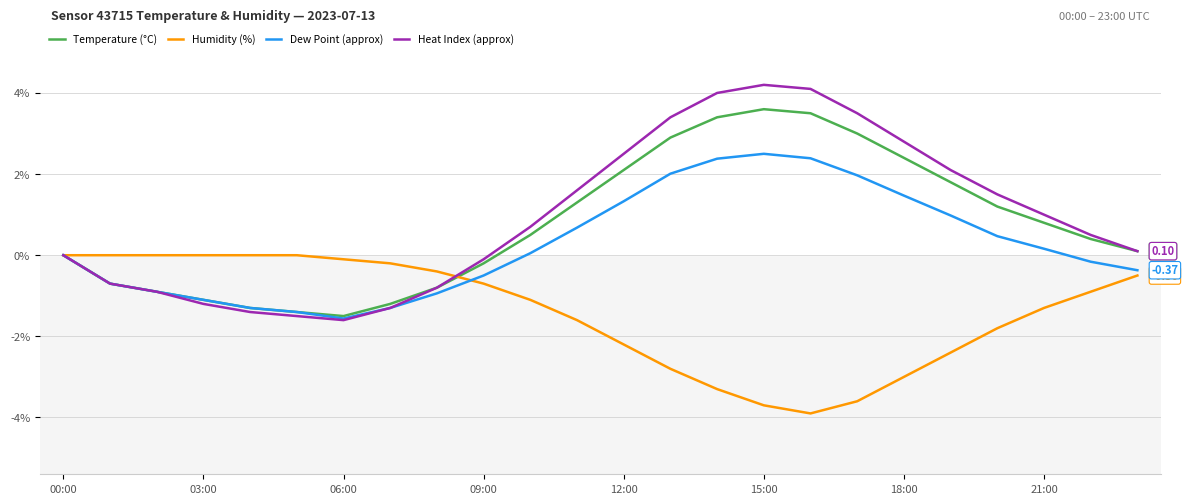

Rank the series by their maximum value, from lowest to highest.

Humidity (%), Dew Point (approx), Temperature (°C), Heat Index (approx)